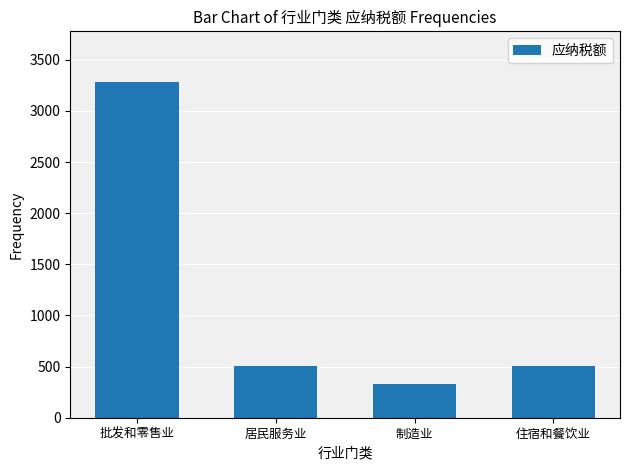

Are the bars grouped side by side (vs. stacked)?

No